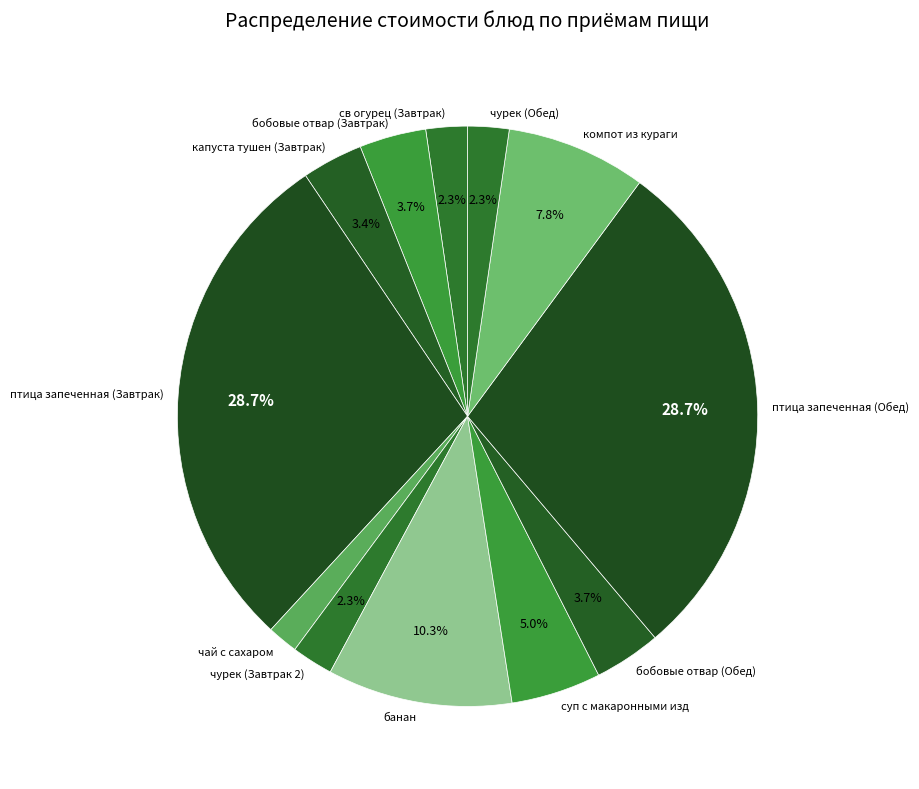

How many segments does this pie chart have?

12